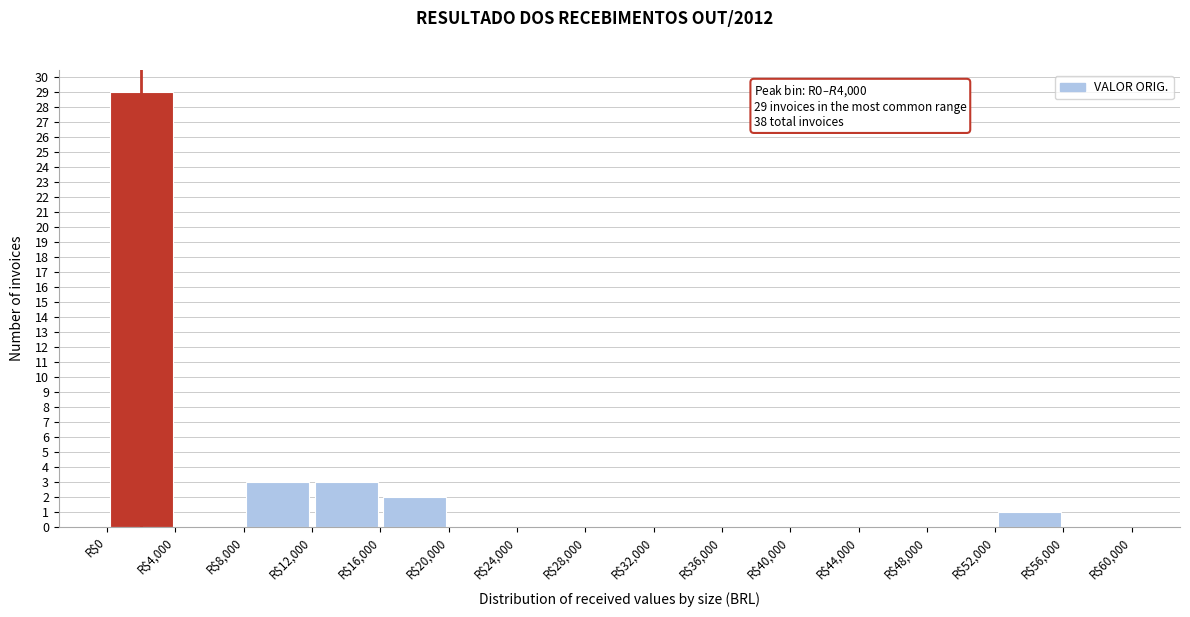

Which range on the x-axis has the tallest bar?

0 to 4000